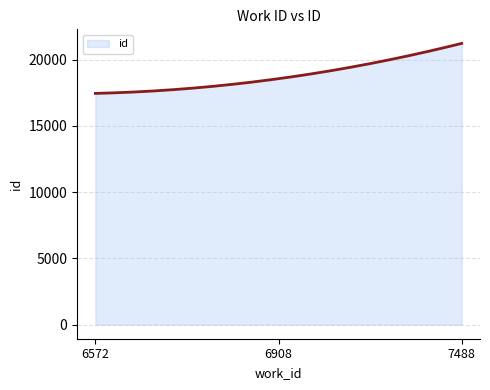

What is the minimum value shown in the chart?

17456.0